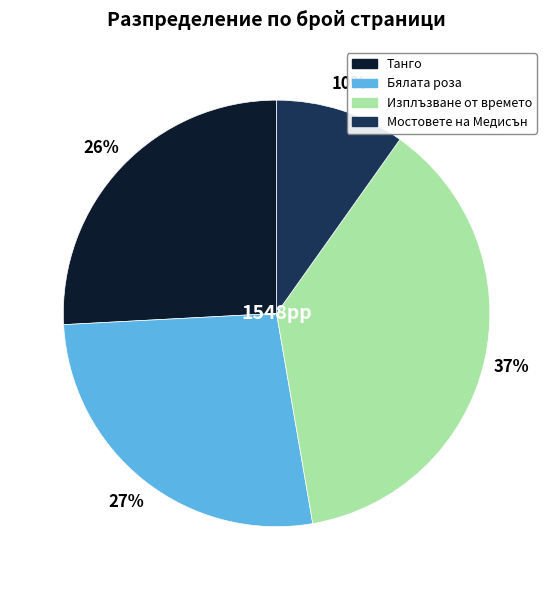

Which slice is the smallest?

Мостовете на Медисън